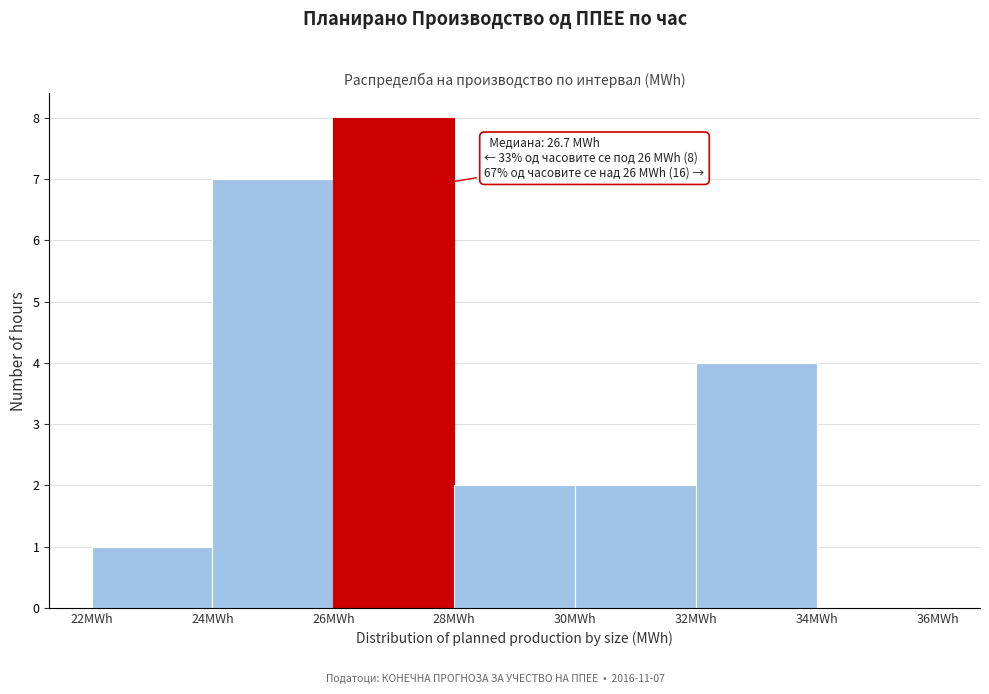

Over which range of the x-axis is the bar tallest?

26 to 28